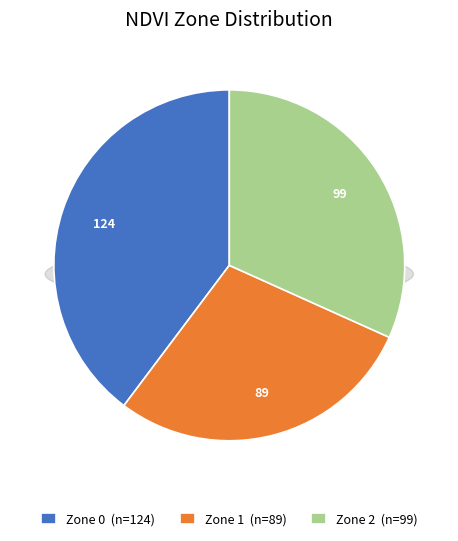

Which has a higher value, Zone 2 or Zone 1?

Zone 2